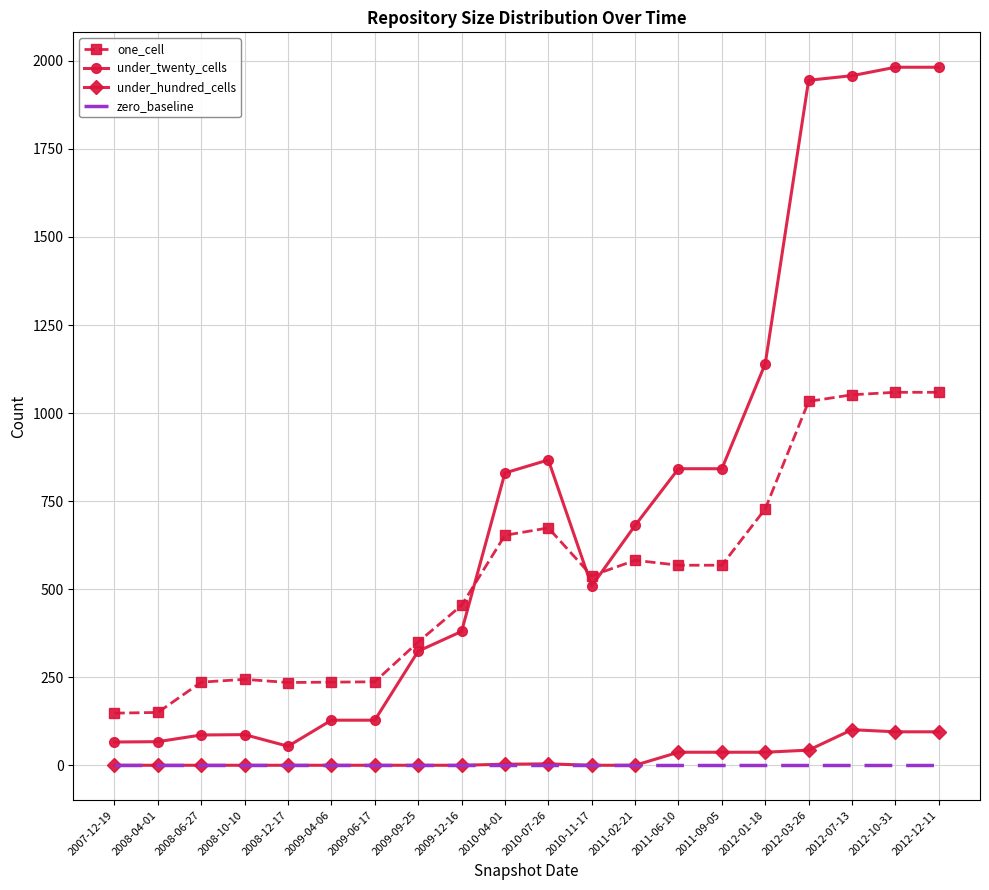

What is the difference between the highest and lowest values at 2010-04-01?

830